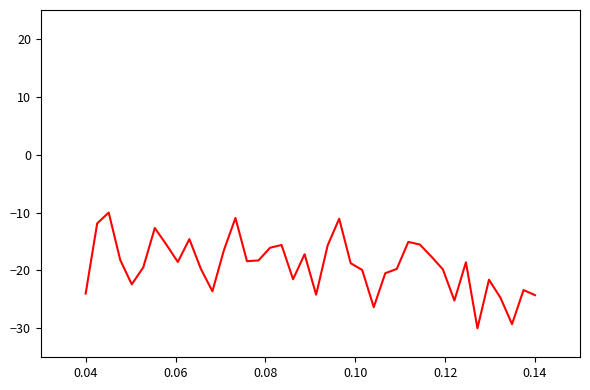

What is the difference between the maximum and minimum values?

20.0